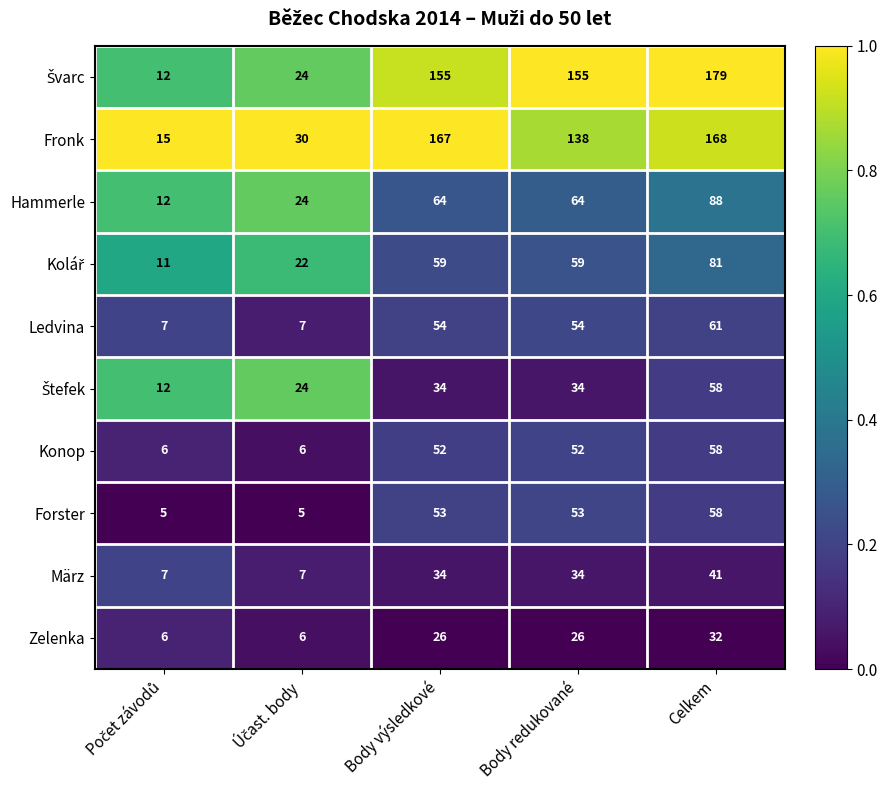

Where is Fronk nearest to the value 91?

Body redukované